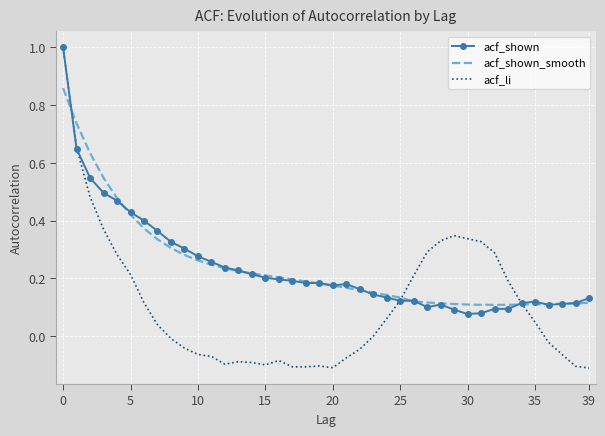

After their last crossing, which series has the higher values: acf_shown or acf_shown_smooth?

acf_shown